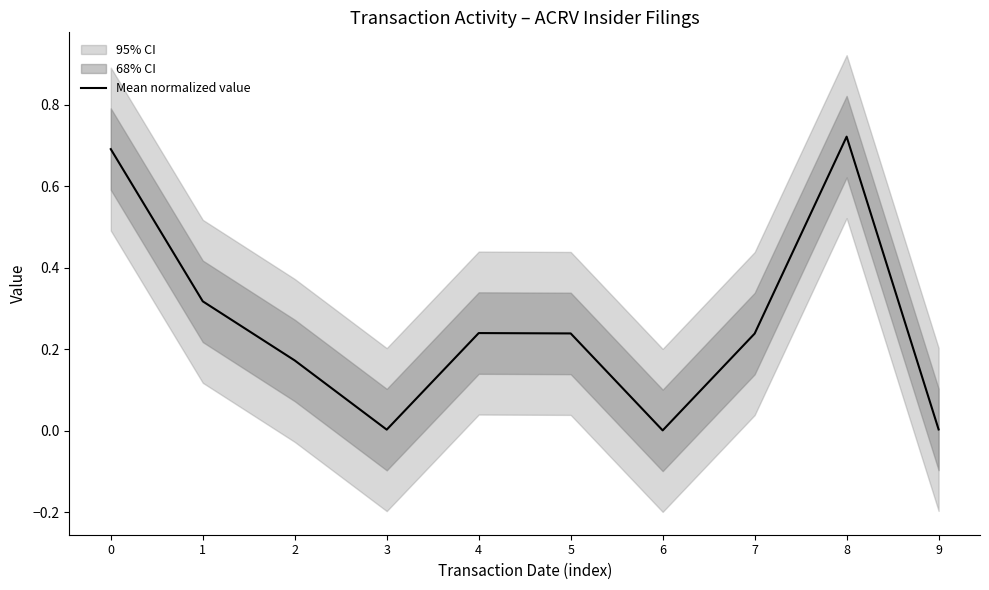

Which category has the lowest value across all series?

6